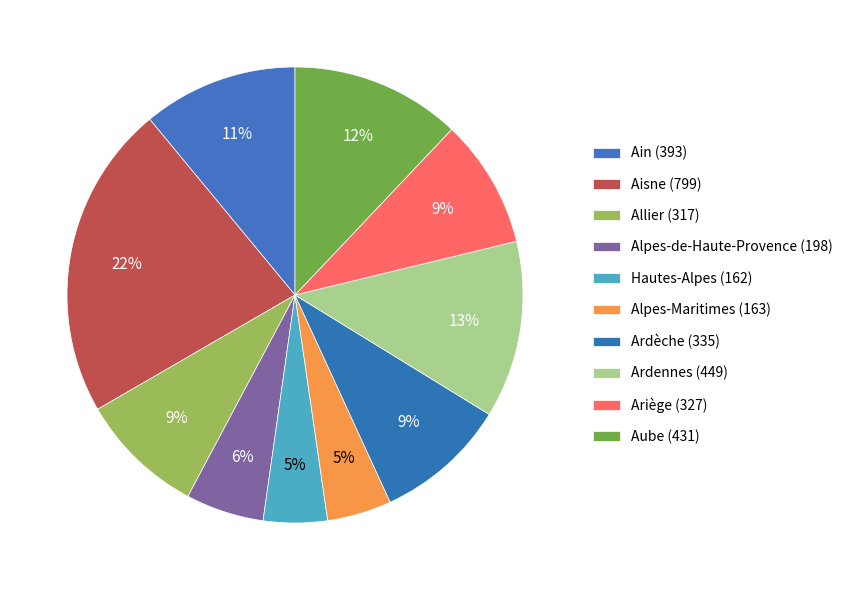

Rank the categories by value from lowest to highest.

Hautes-Alpes, Alpes-Maritimes, Alpes-de-Haute-Provence, Allier, Ariège, Ardèche, Ain, Aube, Ardennes, Aisne